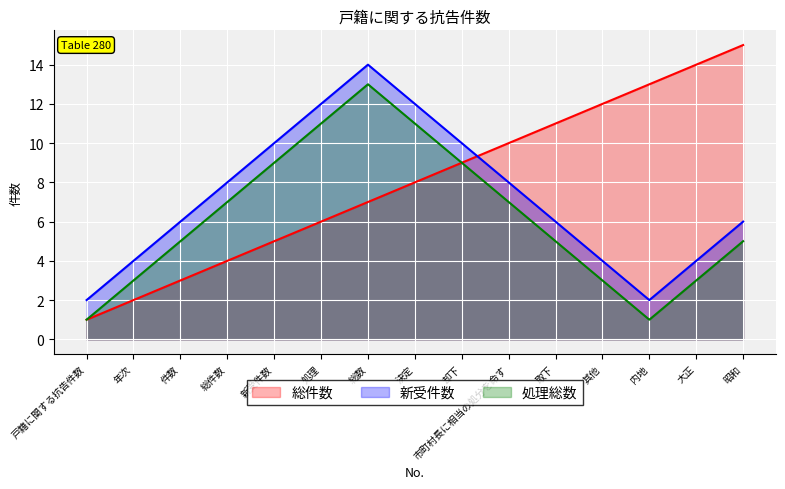

At which label does 総件数 reach its minimum?

戸籍に関する抗告件数